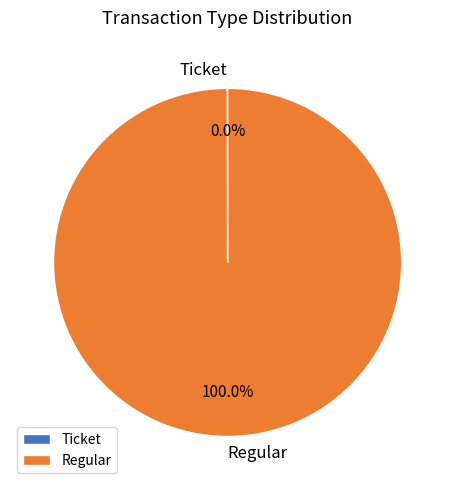

To the nearest percent, what percentage of the pie is Regular?

100%